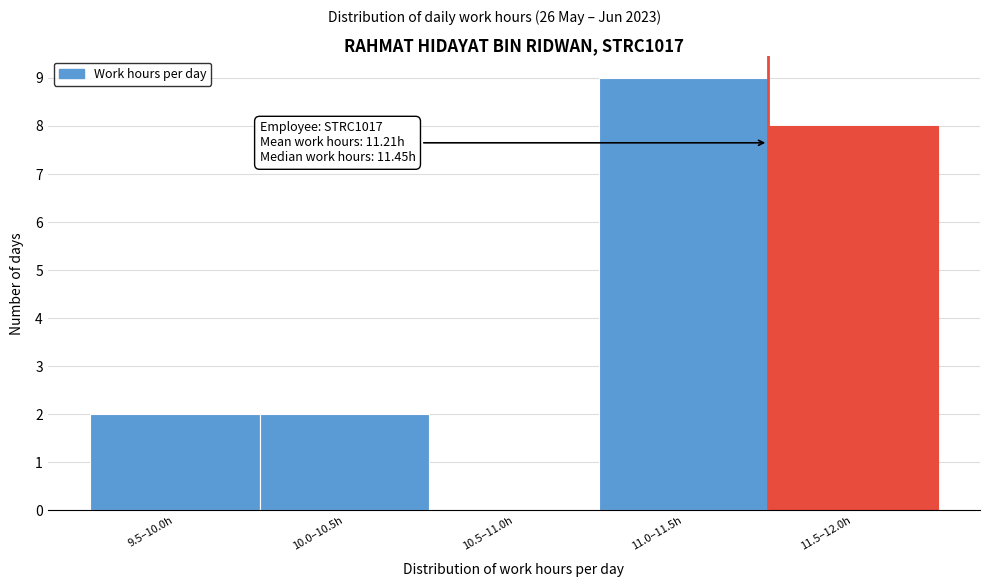

Reading left to right, what are all the values shown in this chart?

9.5–10.0h=2	10.0–10.5h=2	10.5–11.0h=0	11.0–11.5h=9	11.5–12.0h=8